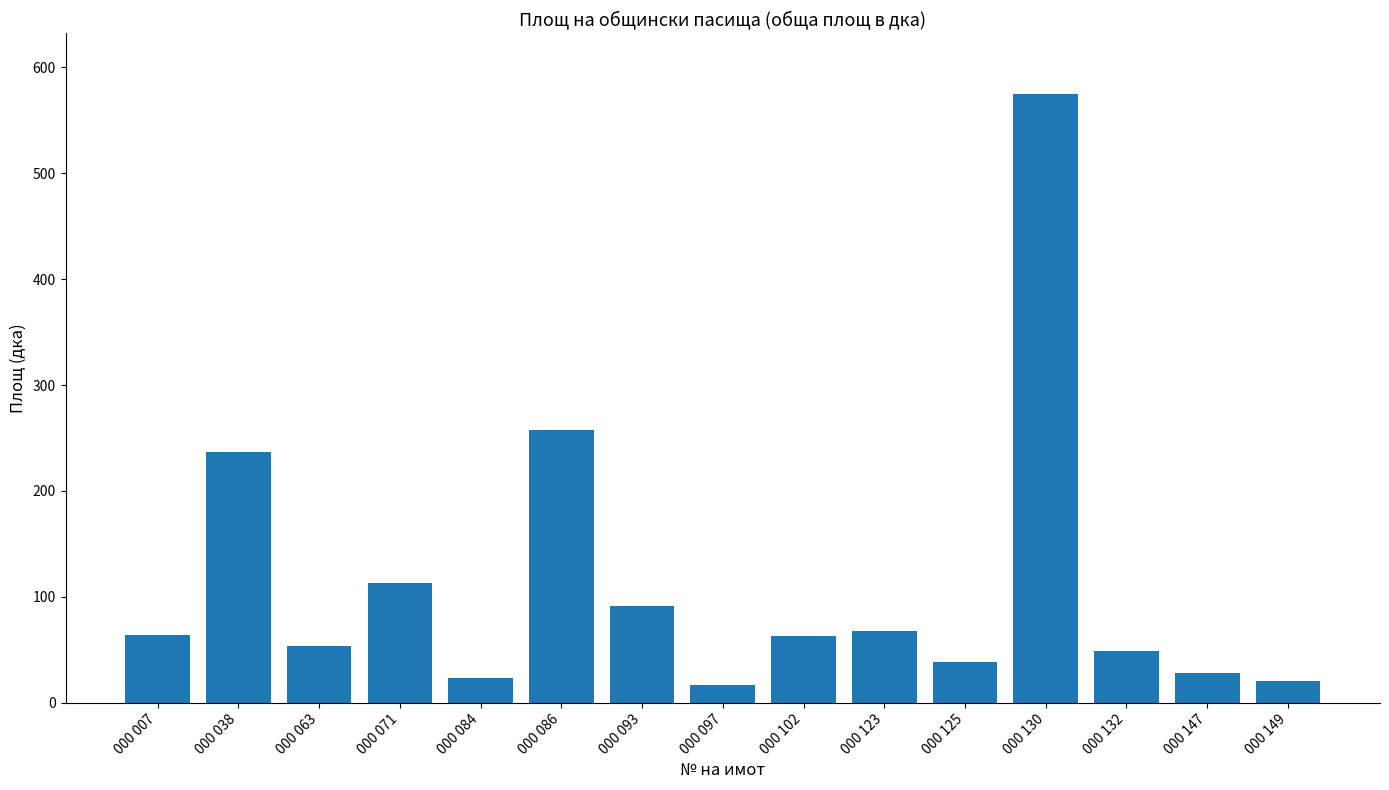

Which label corresponds to the largest value in the chart?

000 130